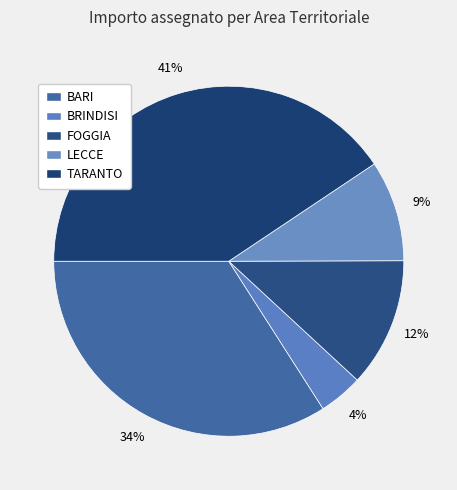

To the nearest percent, what is the difference between the largest and smallest slice percentages?

37%